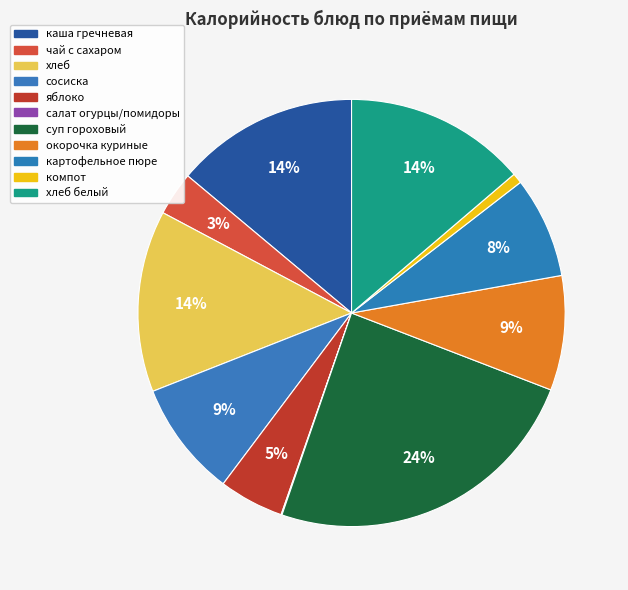

Which slice is the largest?

суп гороховый